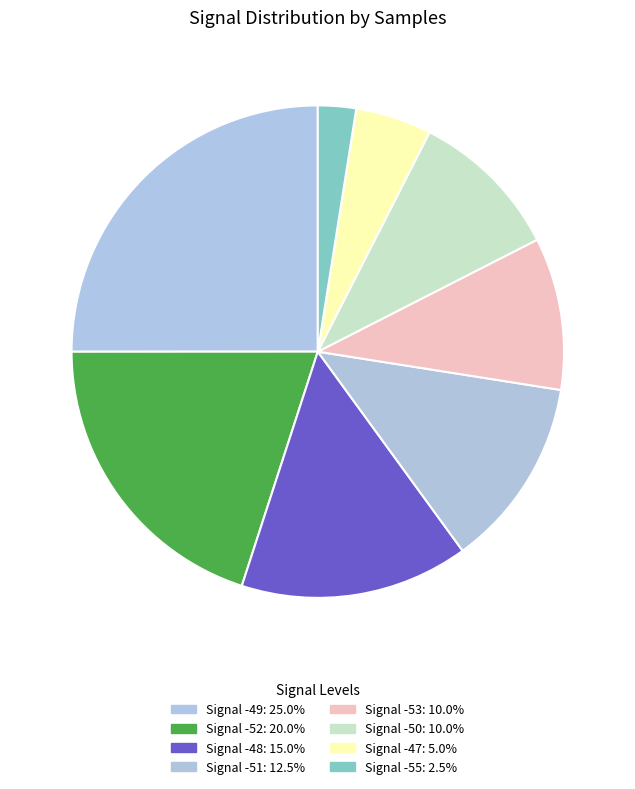

How many slices are in this pie chart?

8